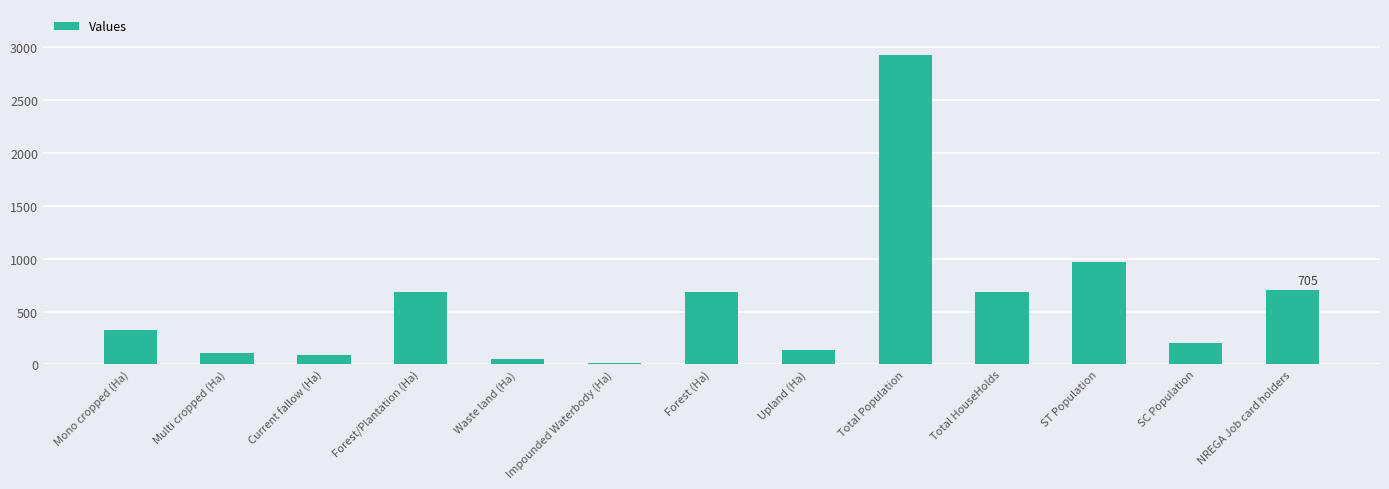

The value at Forest/Plantation (Ha) is 349.2. True or false?

False